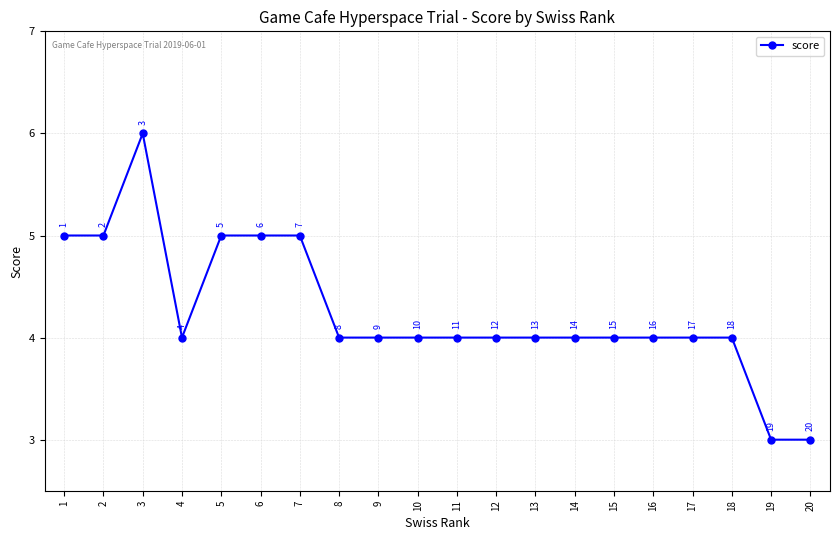

Reading right to left, what are all the values shown in this chart?

3	3	4	4	4	4	4	4	4	4	4	4	4	5	5	5	4	6	5	5